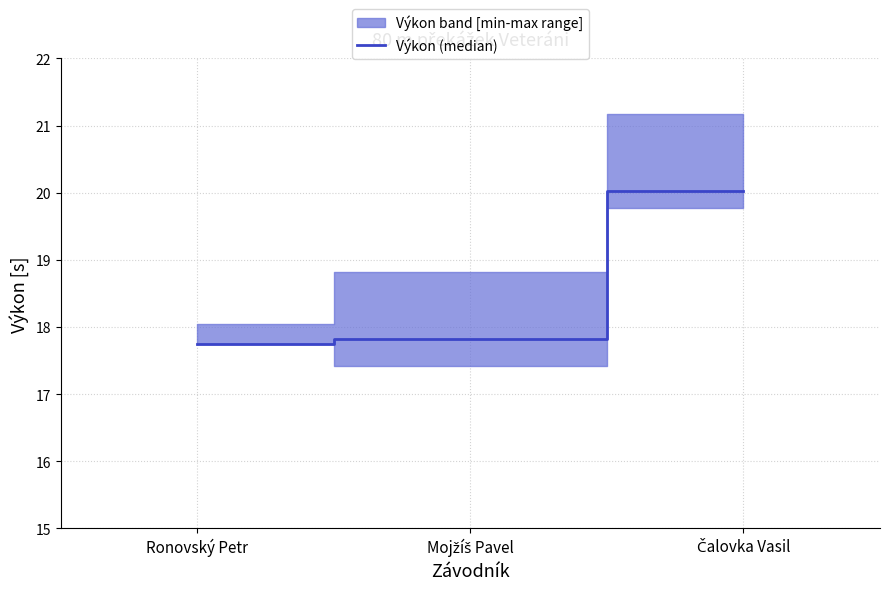

Reading right to left, transcribe all the data shown in this chart.

Čalovka Vasil=20.0	Mojžíš Pavel=17.8	Ronovský Petr=17.7